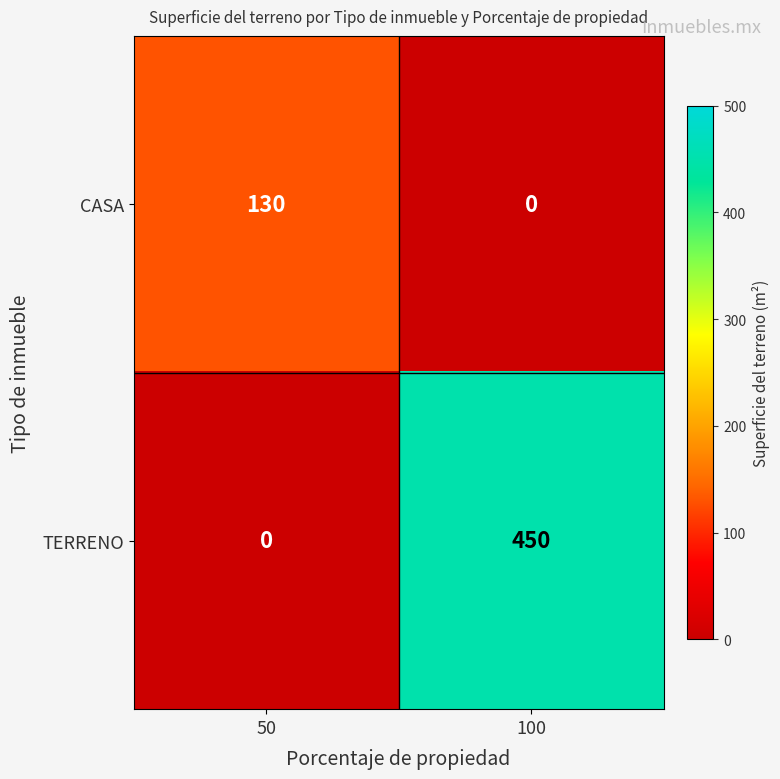

What is the greatest value displayed?

450